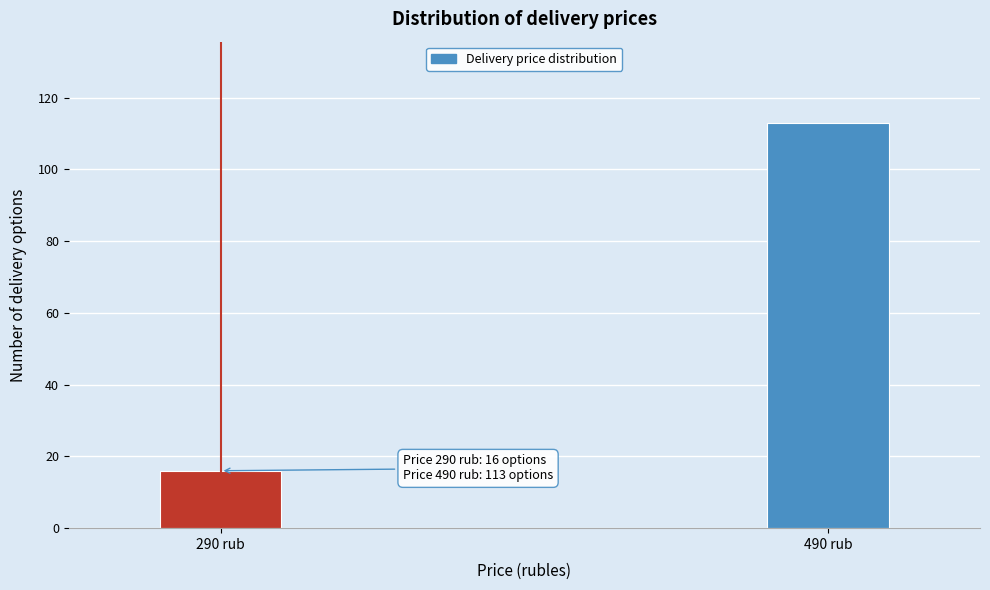

Reading left to right, what are all the values shown in this chart?

16	113